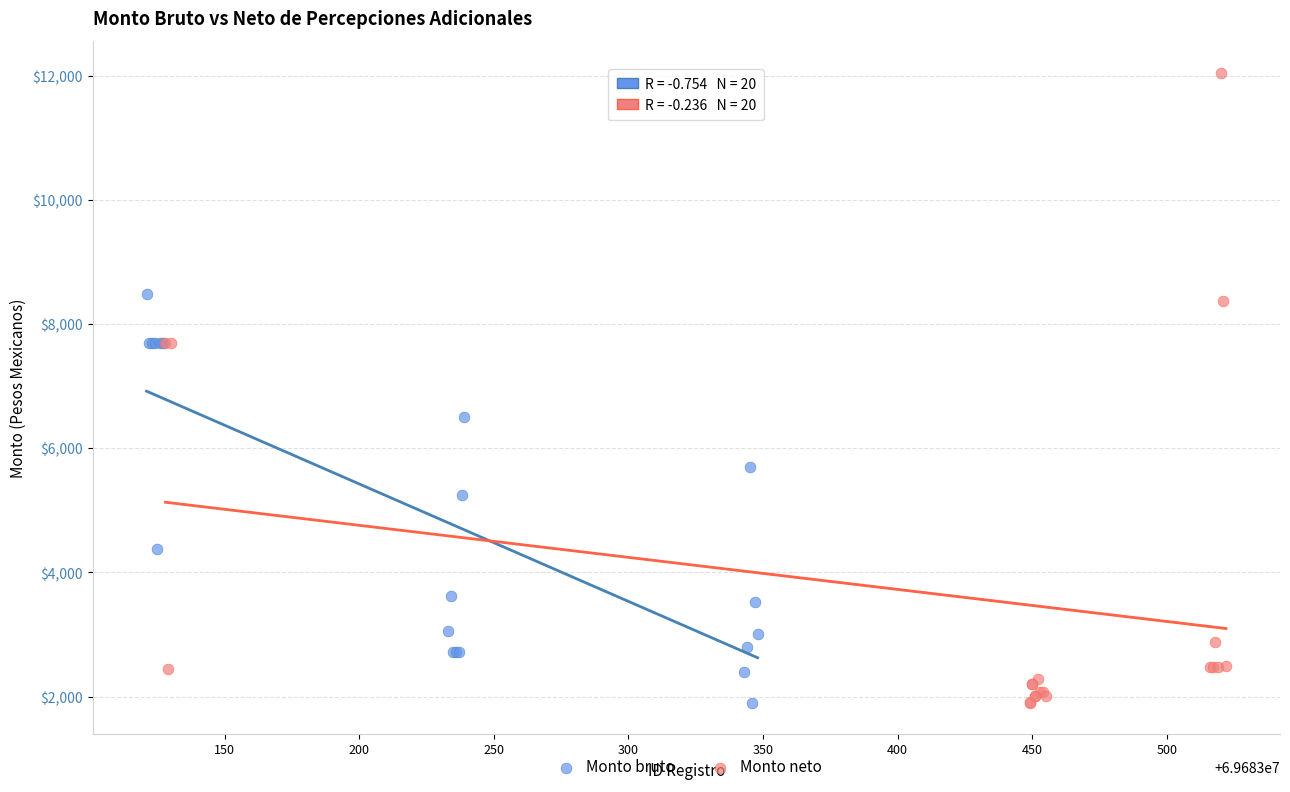

Which series has the largest Y range (max minus min)?

Monto neto